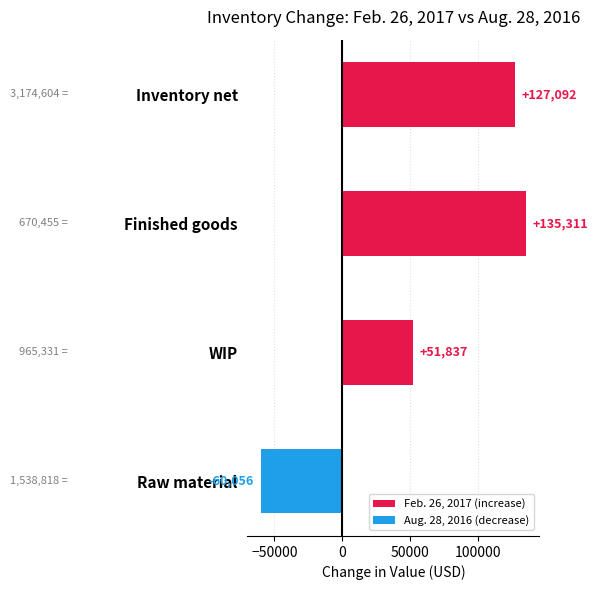

Rank the categories by value from lowest to highest.

Raw material, WIP, Inventory net, Finished goods